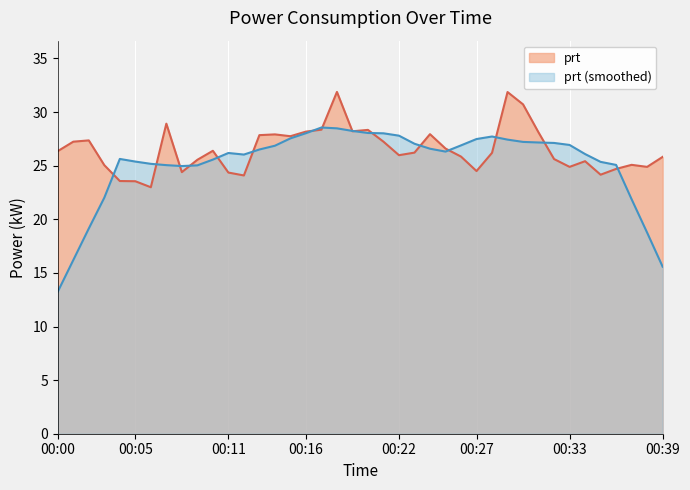

Count the number of data series in this chart.

2